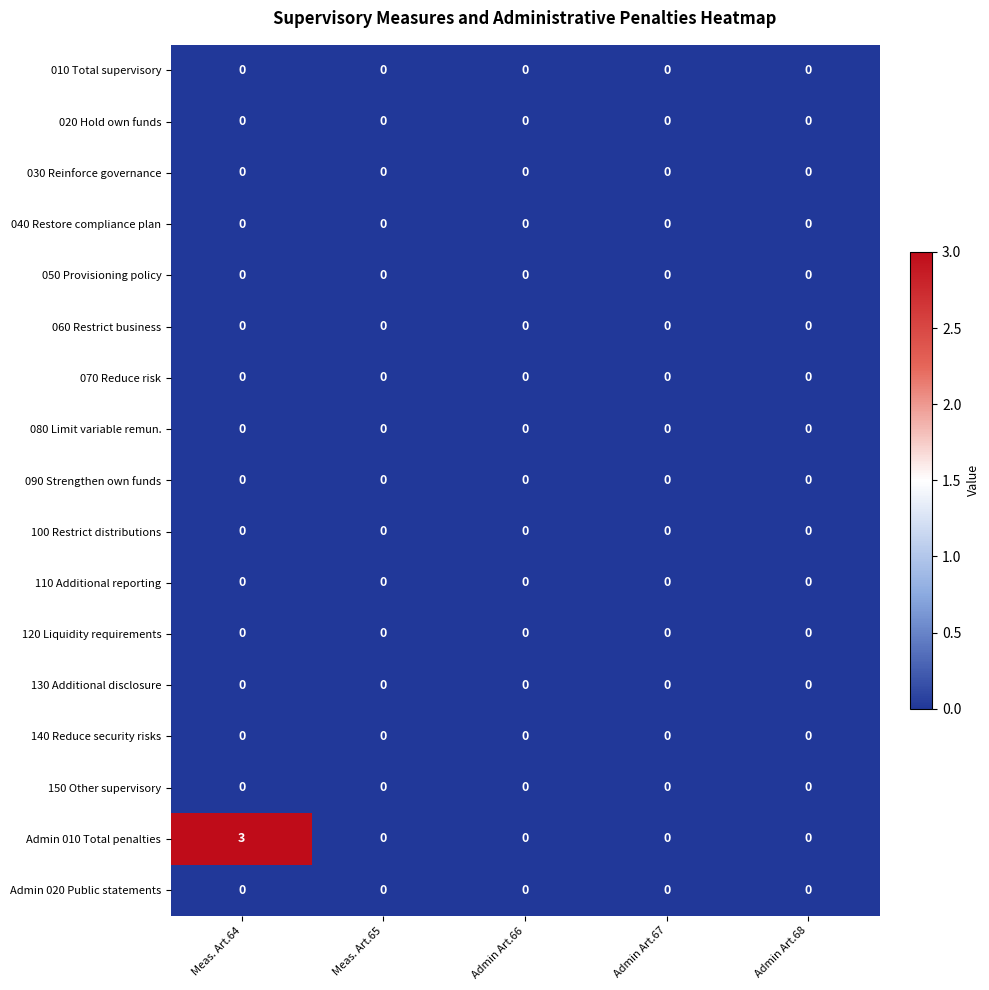

Which series has the largest total across all categories?

Admin 010 Total penalties